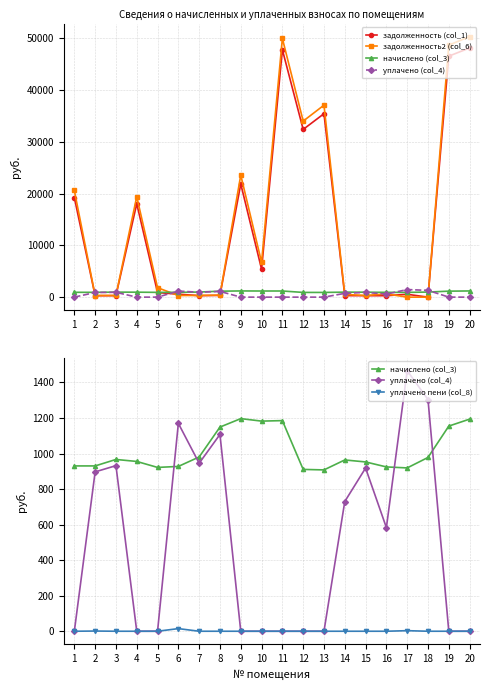

Which series changed the most between 4 and 17?

задолженность2 (col_6)